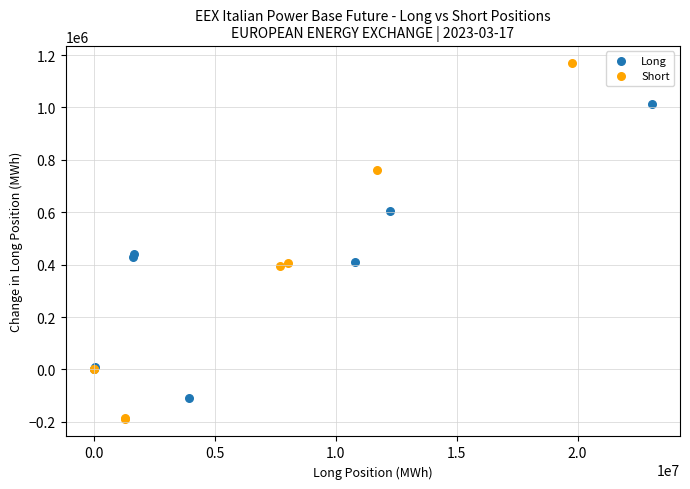

Which series contains the highest Y value?

Short